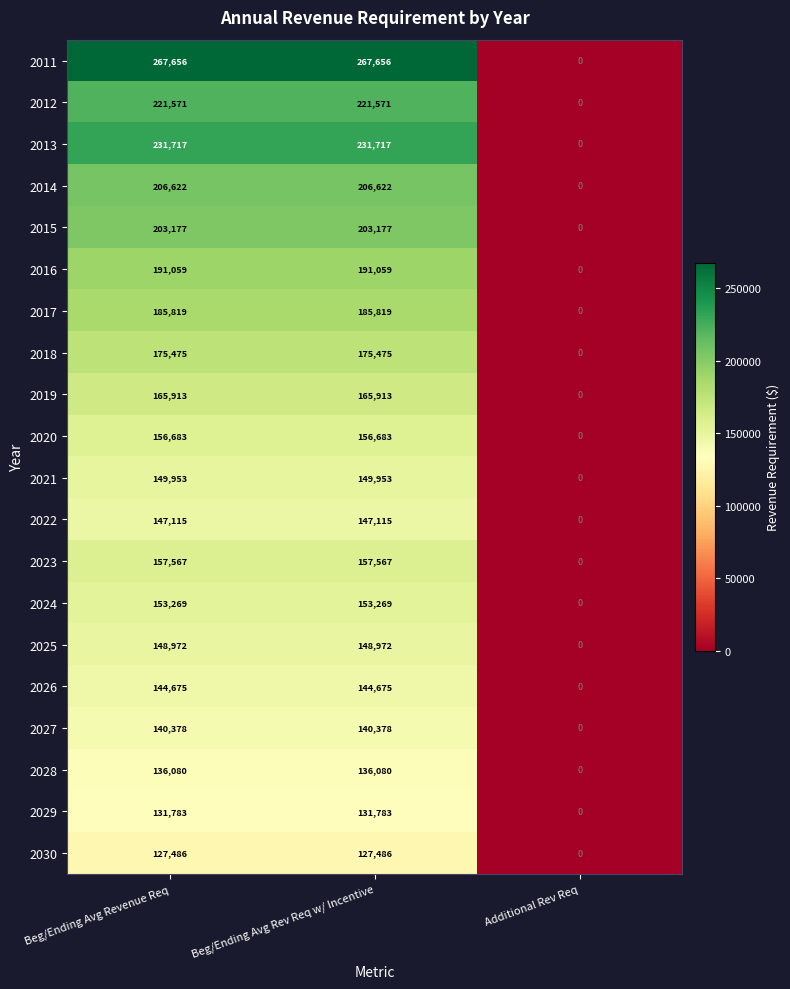

At how many categories does at least one series exceed 117711?

2